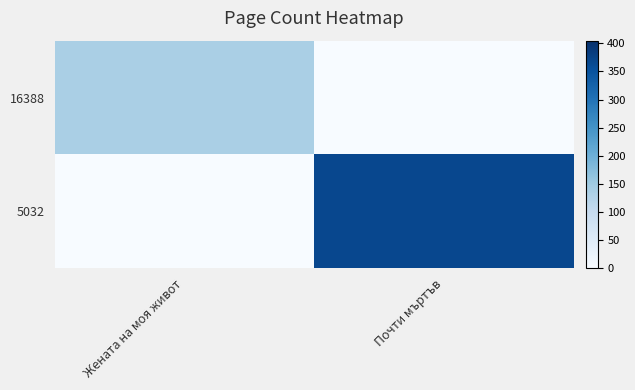

Reading left to right, extract all data points from this chart.

16388: Жената на моя живот=136	Почти мъртъв=0
5032: Жената на моя живот=0	Почти мъртъв=368